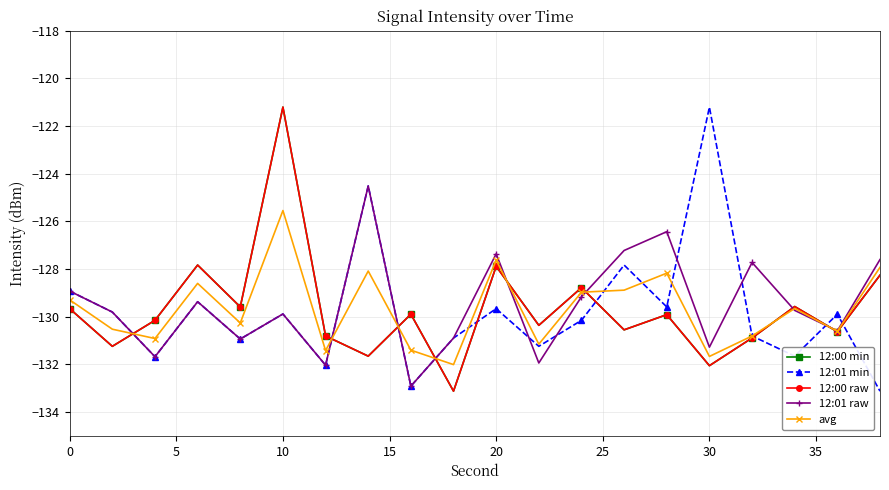

What is the greatest value displayed?

-121.2